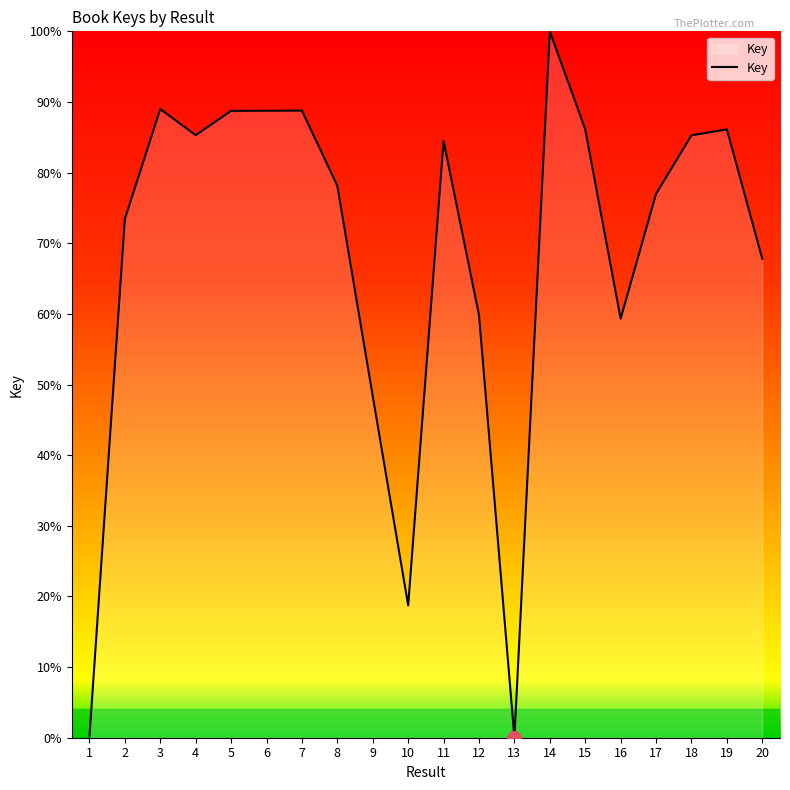

What is the sum of the values at 8 and 9?

126.5